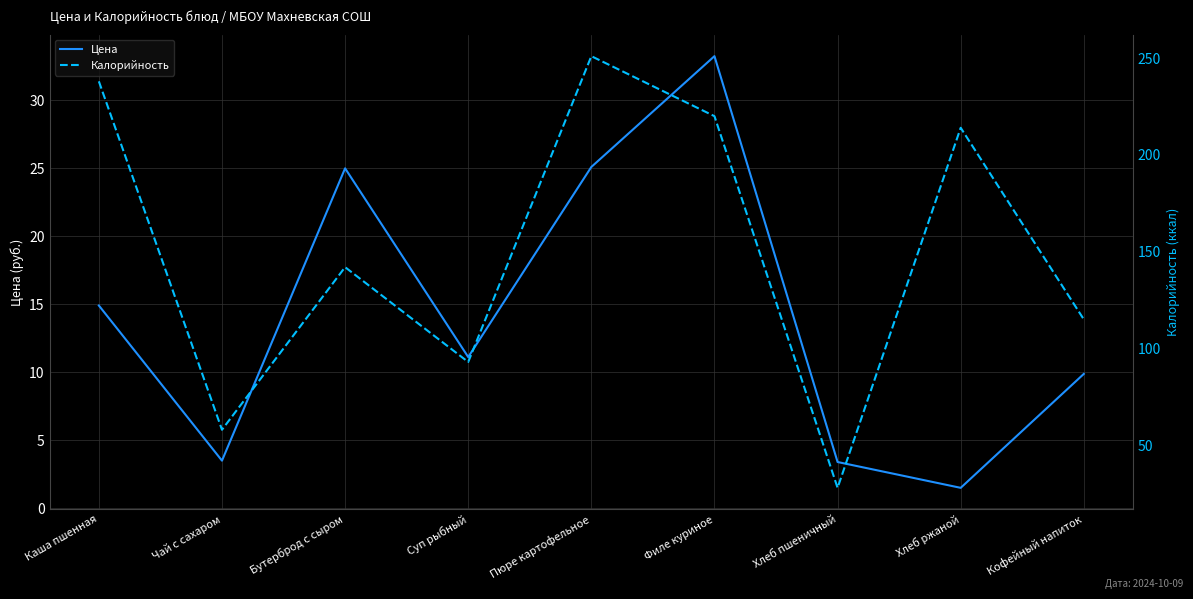

Is this an area chart (filled region under the line)?

No